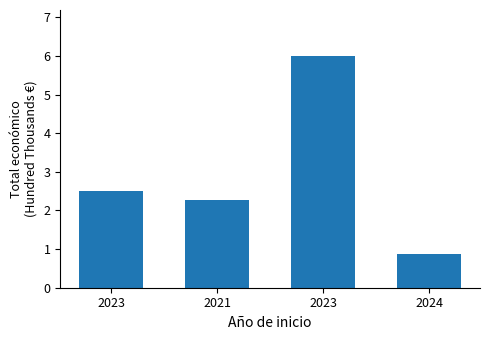

List the labels in order of value, largest first.

2023, 2023, 2021, 2024